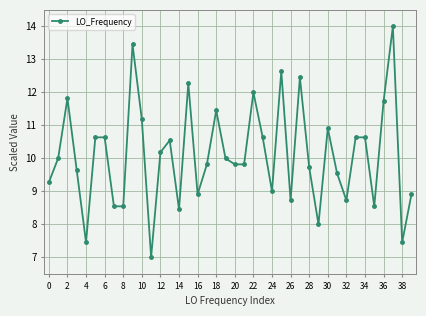

Count the number of data series in this chart.

1